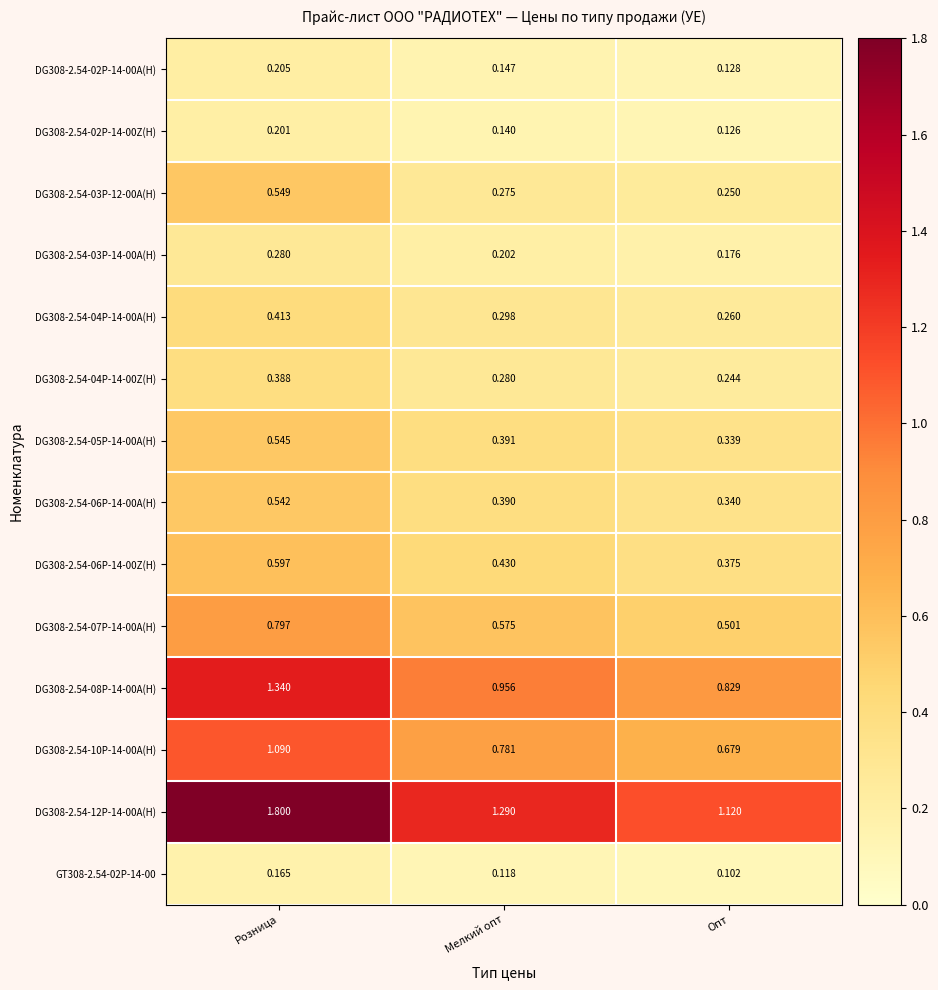

At which label is DG308-2.54-04P-14-00Z(H) closest to 0?

Опт